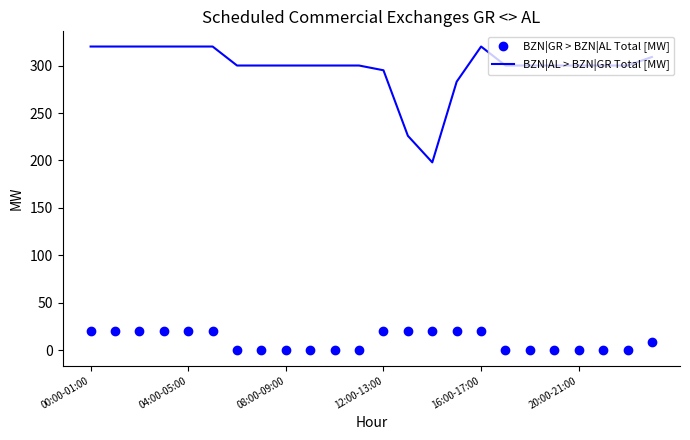

What is the lowest value of the BZN|AL > BZN|GR Total [MW] series?

198